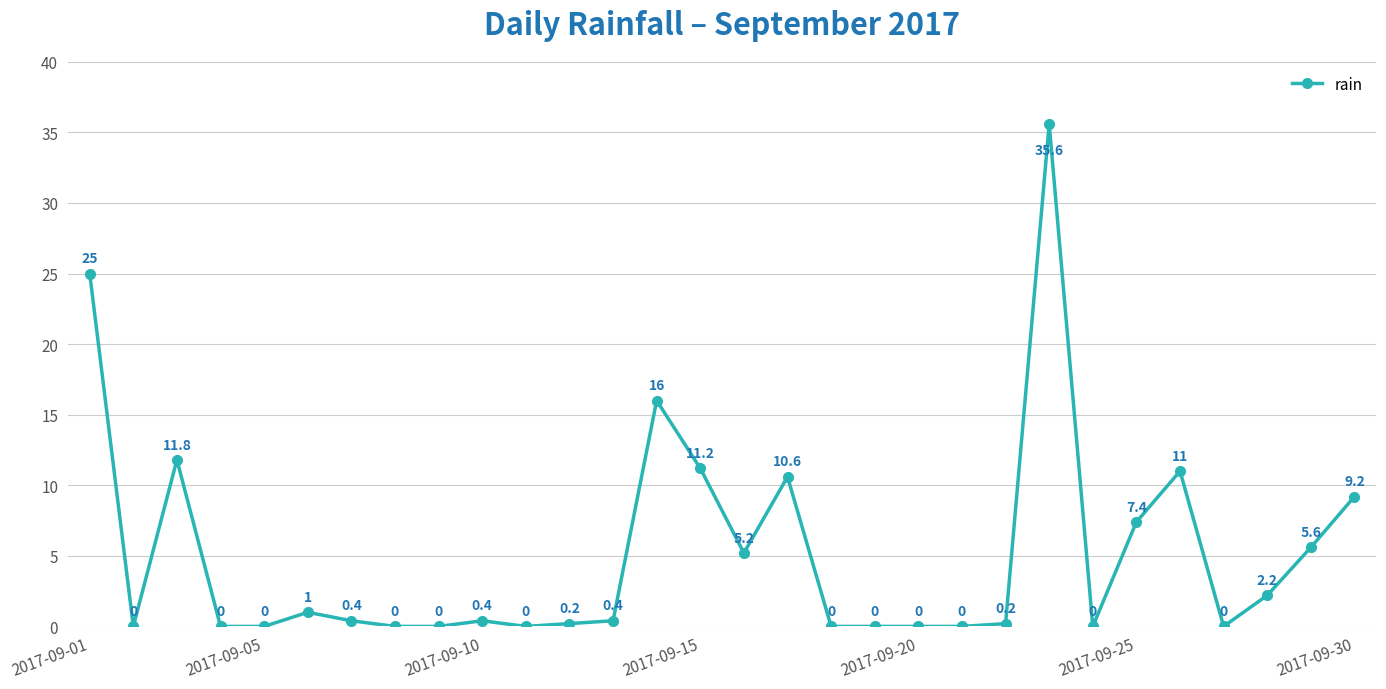

How many data points are above 0?

18